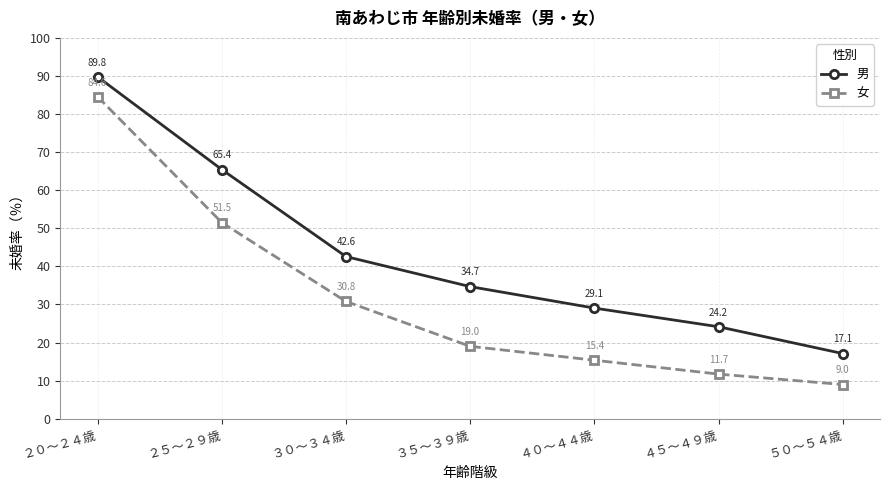

What are all the series names shown in the legend?

男, 女